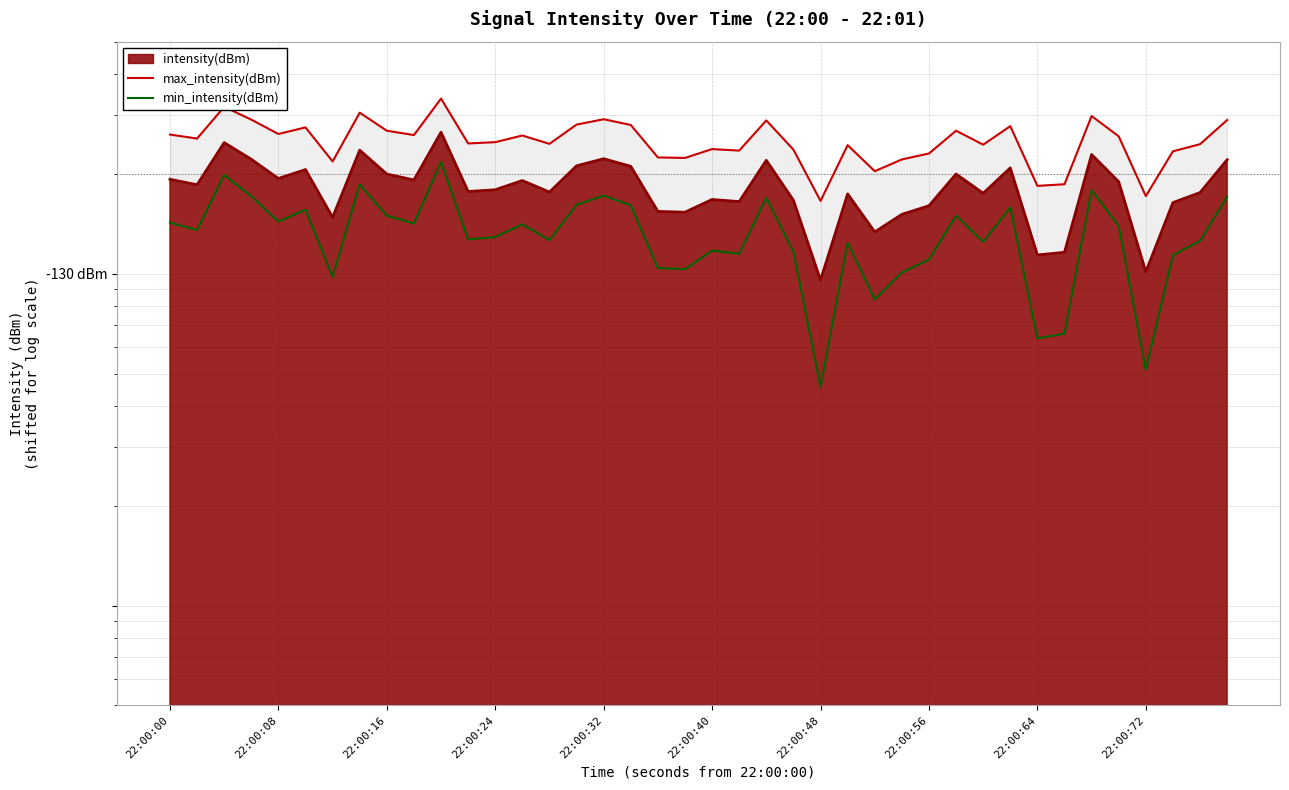

At which category does the chart reach its minimum across all series?

22:00:48